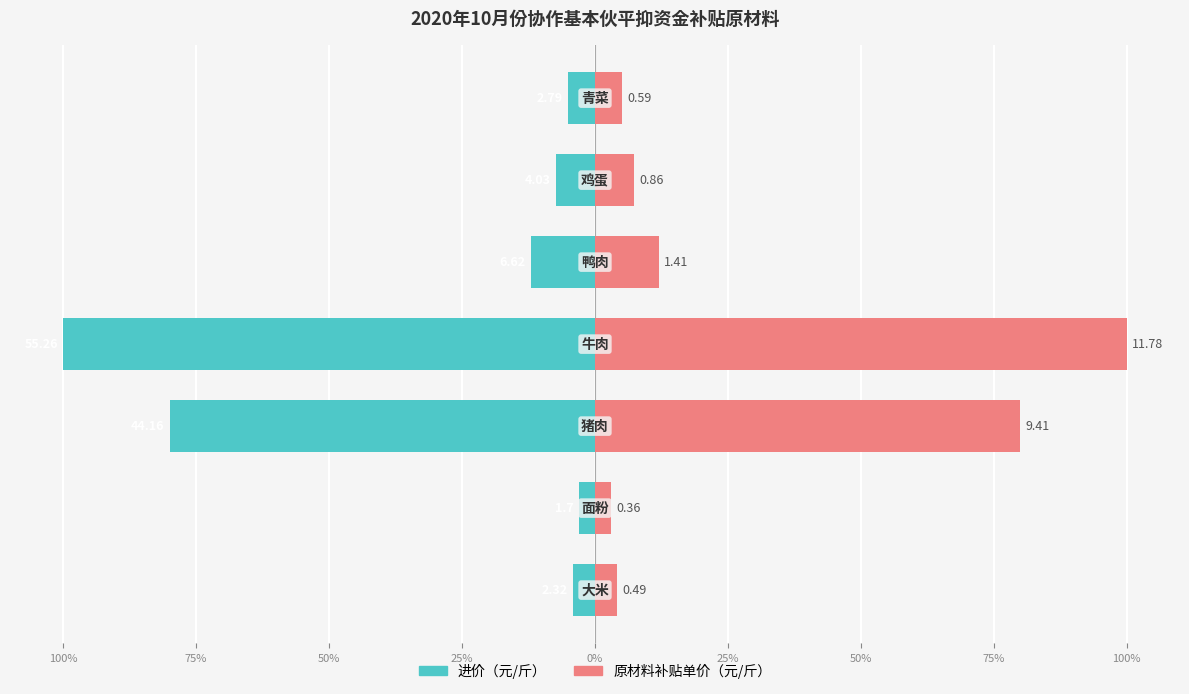

Does the chart contain stacked bars?

No